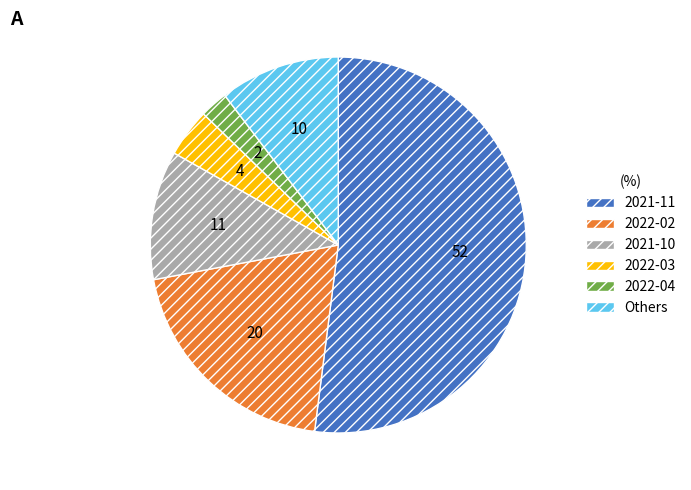

How many segments does this pie chart have?

6